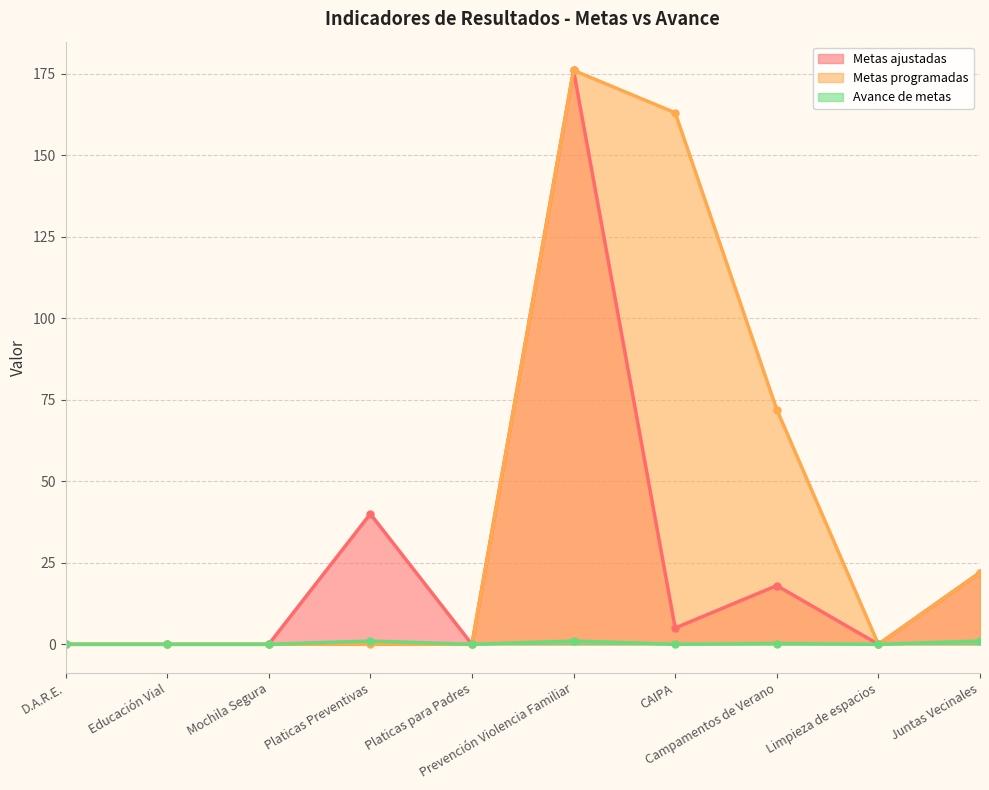

What is the average value of the Metas programadas series?

43.3